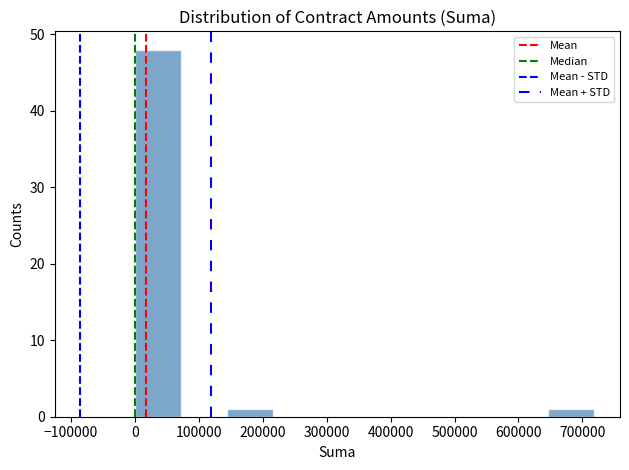

What is the height of the bar covering 0 to 70000 on the x-axis? Neither the bar edges nor the heights are printed on the chart, so give them approximately, as read against the axes.

48